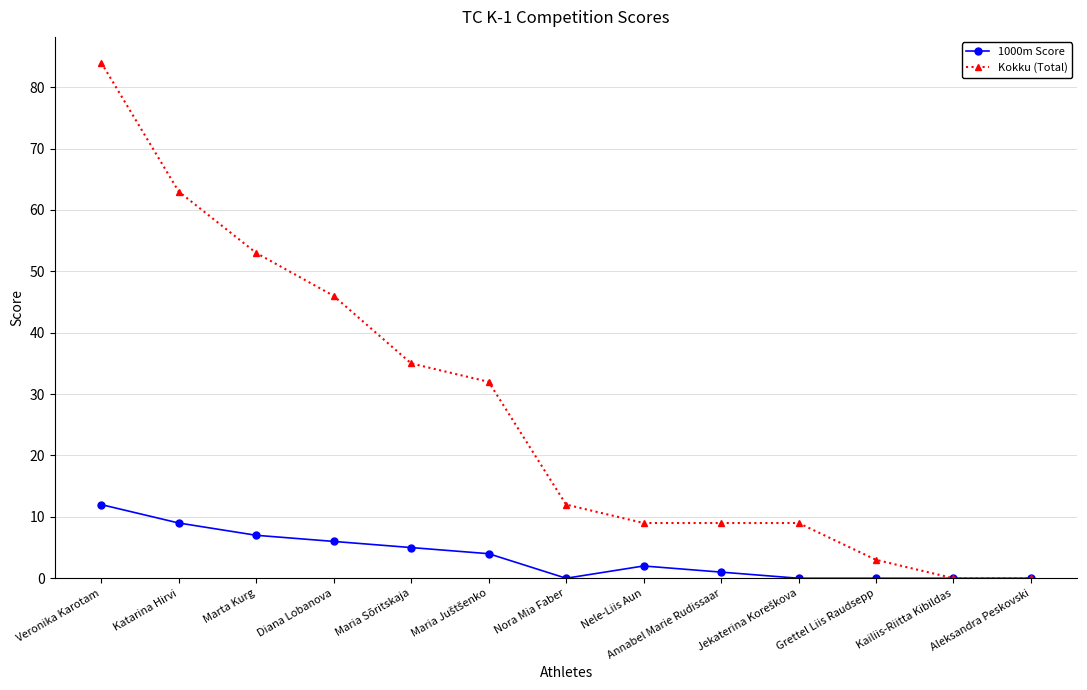

The value of Kokku (Total) at Maria Sõritskaja is 15. True or false?

False